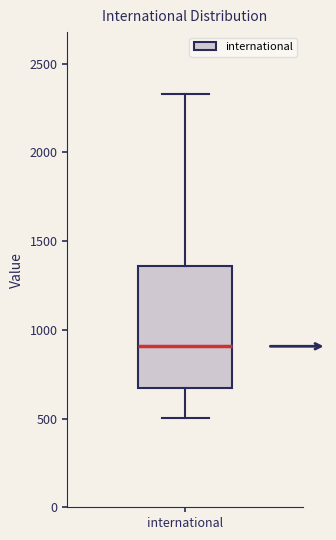

Where does the median line of the box for international sit on the y-axis? The values are not printed on the chart, so give them approximately, as read against the axis.

900